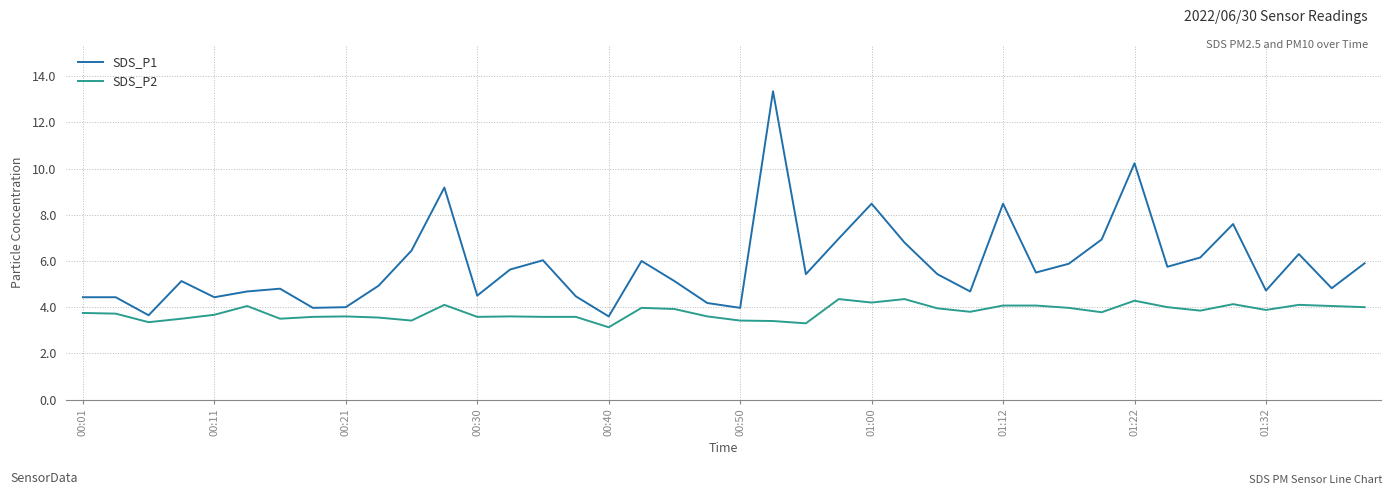

True or false: SDS_P2 and SDS_P1 intersect in this chart.

False